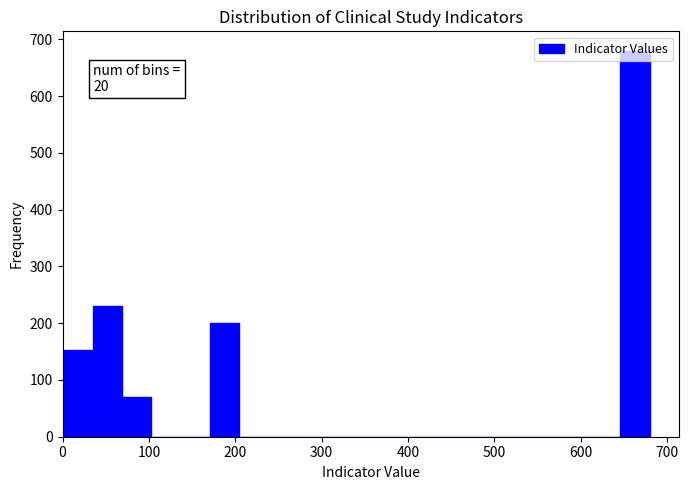

Around what value on the x-axis is the tallest bar? Give the approximate position of its centre, as read against the axis.

660